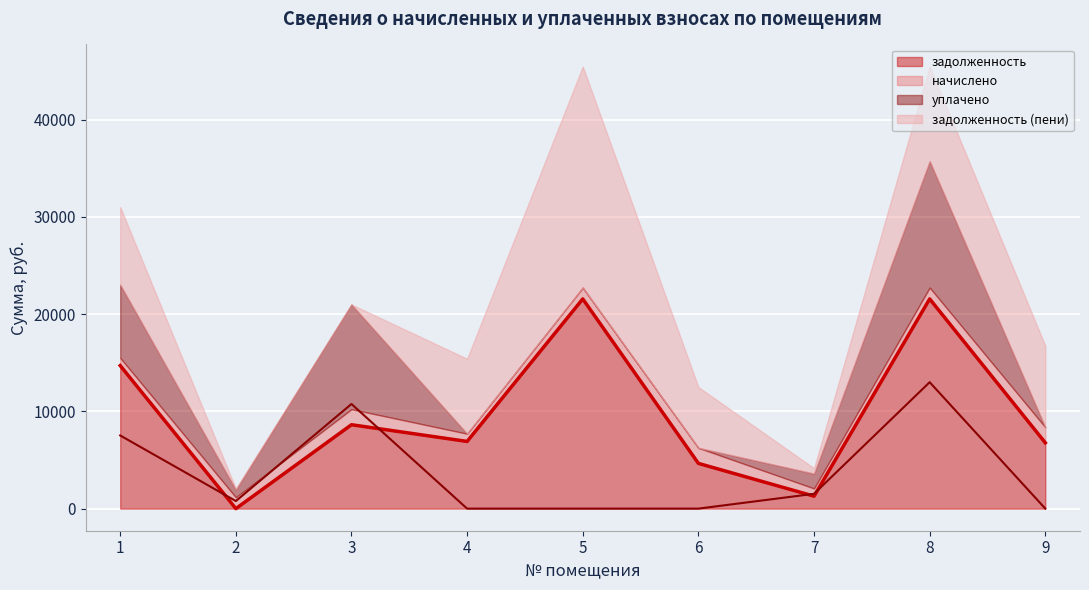

What is the sum of all уплачено values?

33592.5